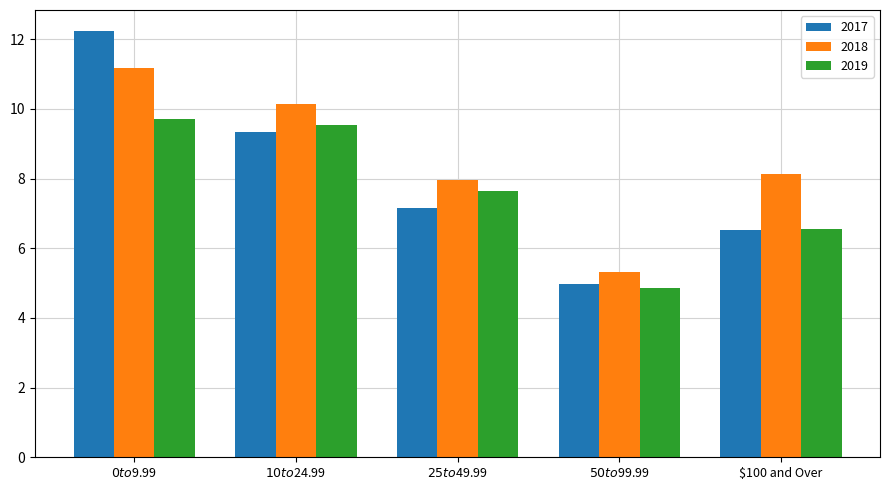

What is the spread (max minus min) of values at $100 and Over?

1.6